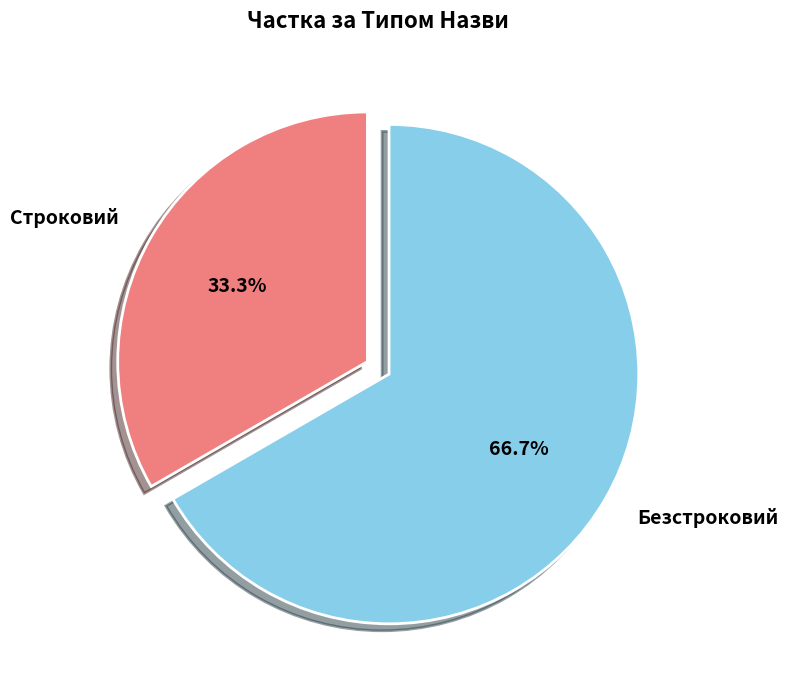

Rank the categories by value from lowest to highest.

Строковий, Безстроковий